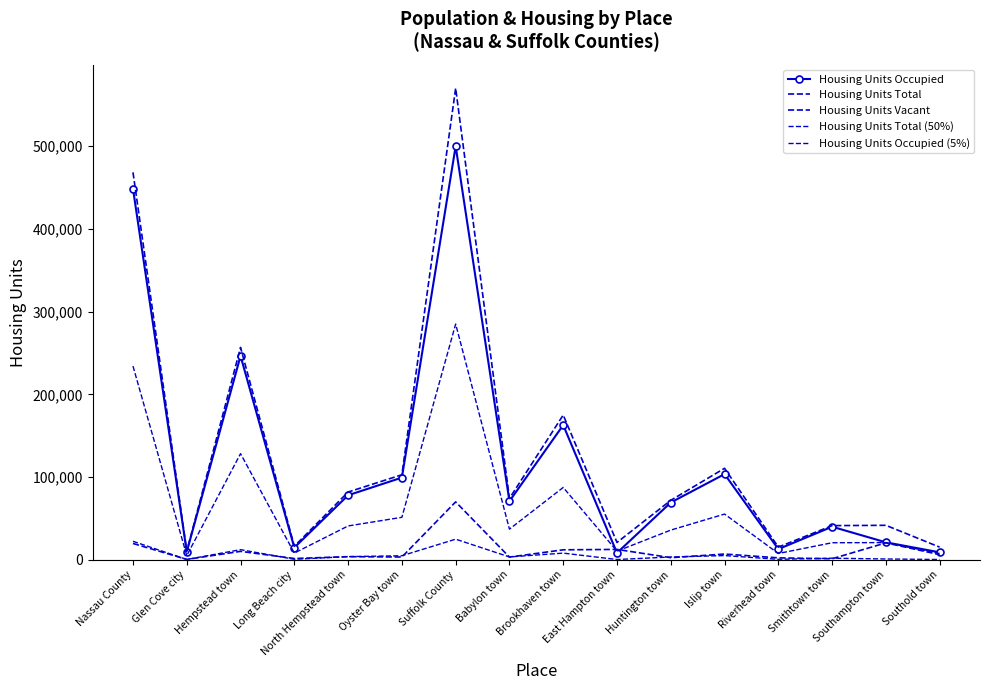

In Housing Units Total, how many points are lower than both neighbors (excluding endpoints)?

5